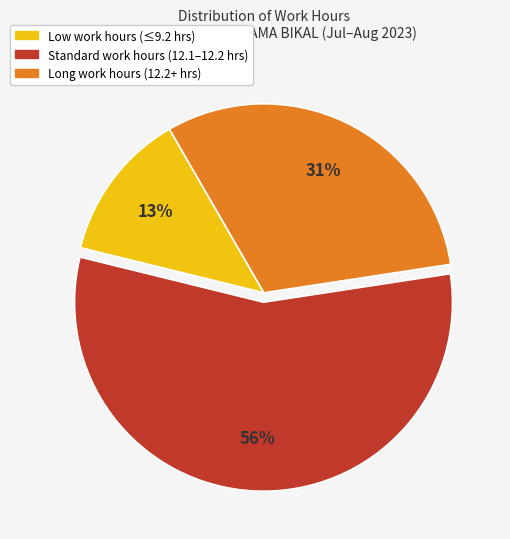

Is there a majority slice in this chart?

Yes